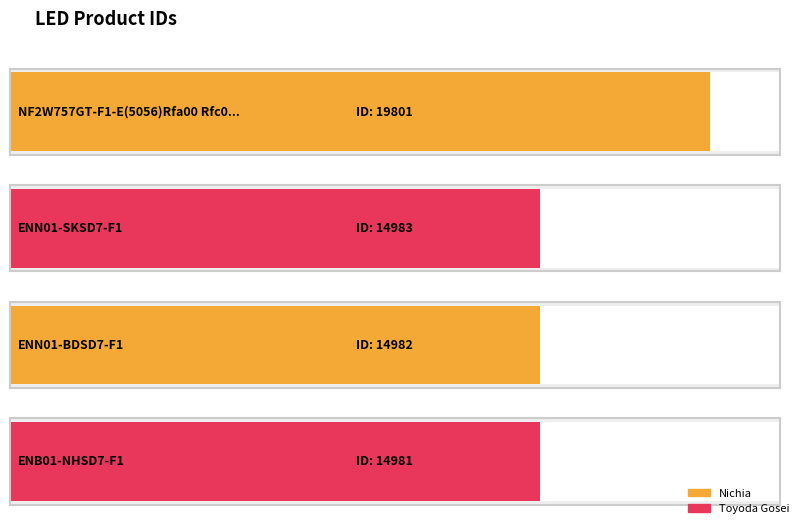

What is the approximate value at NF2W757GT-F1-E(5056)Rfa00 Rfc00?

19801